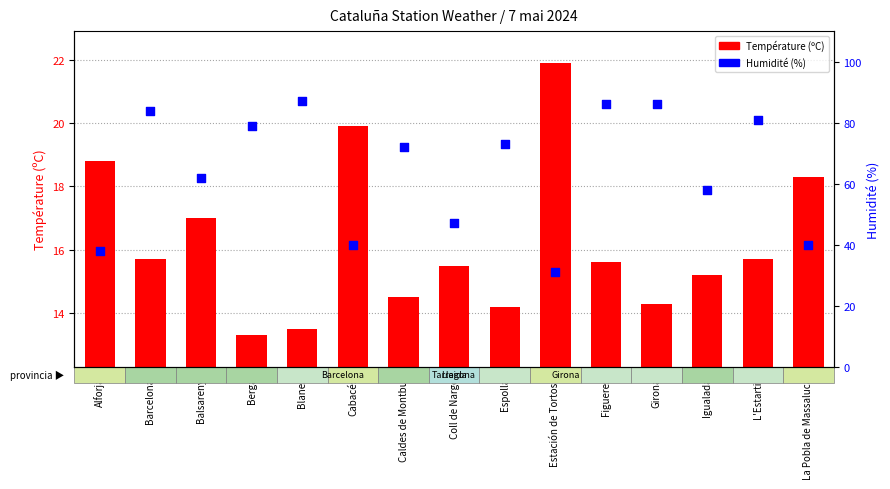

What is the total value across all series at Barcelona?

99.7